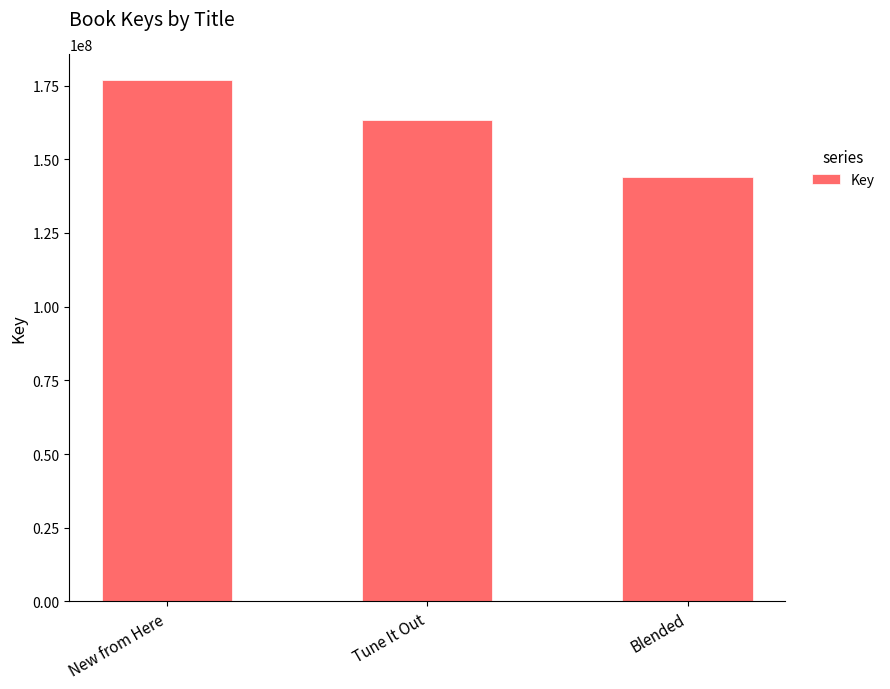

What position from the left is New from Here?

1